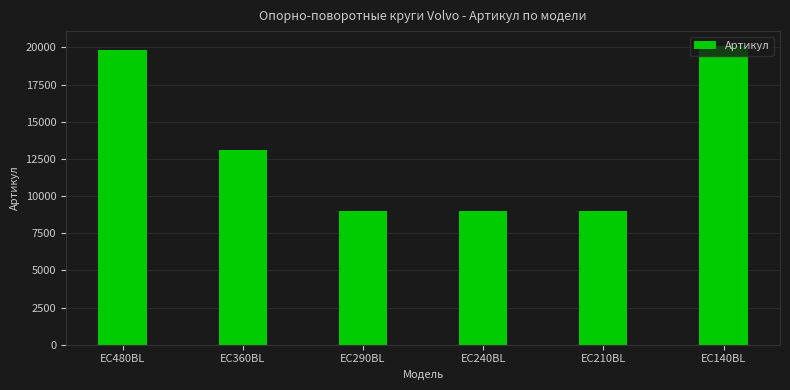

Where is the data nearest to the value 14534?

EC360BL